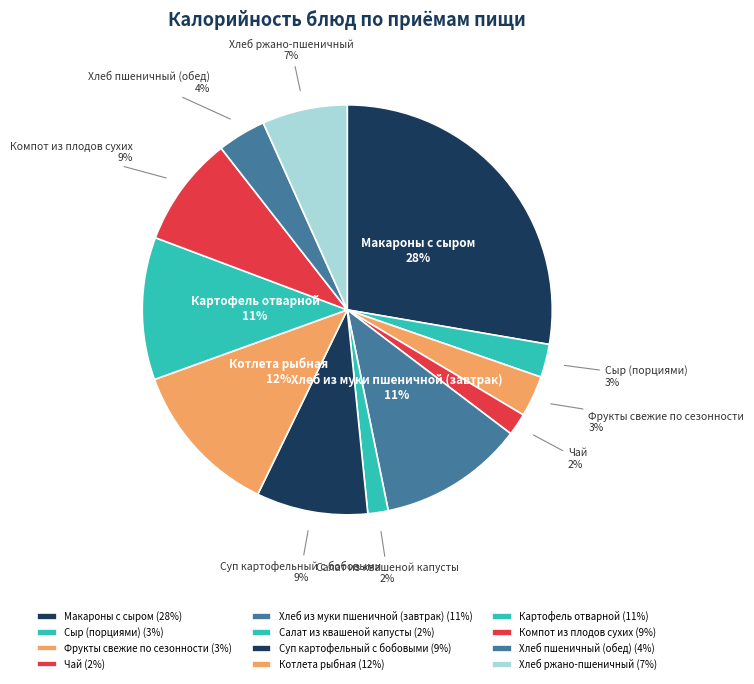

To the nearest percent, what is the average slice percentage?

8%